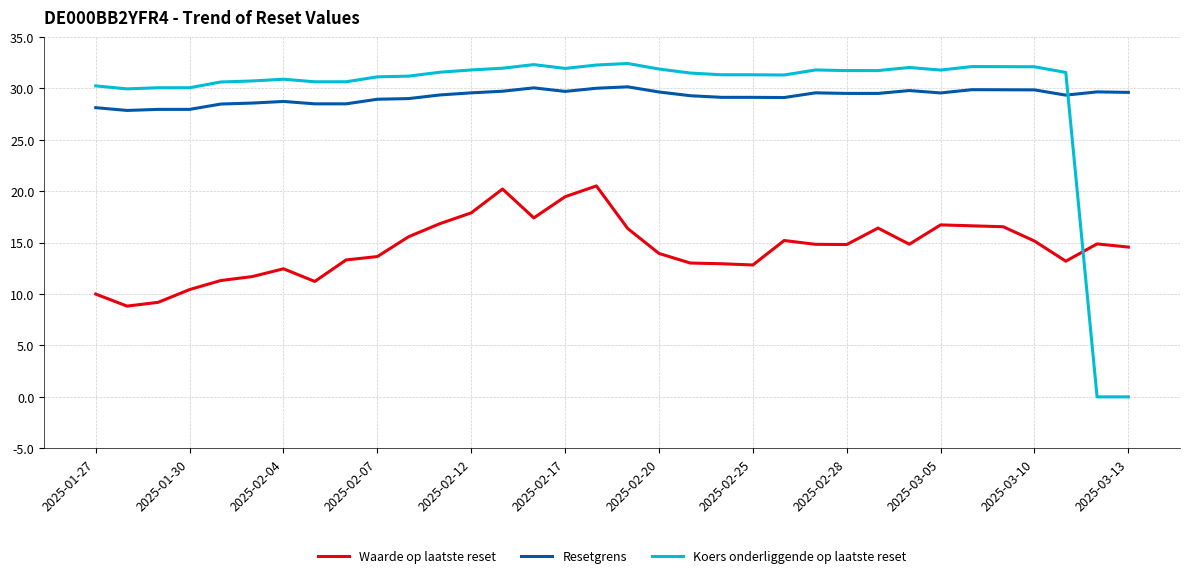

What is the lowest value of the Resetgrens series?

27.9